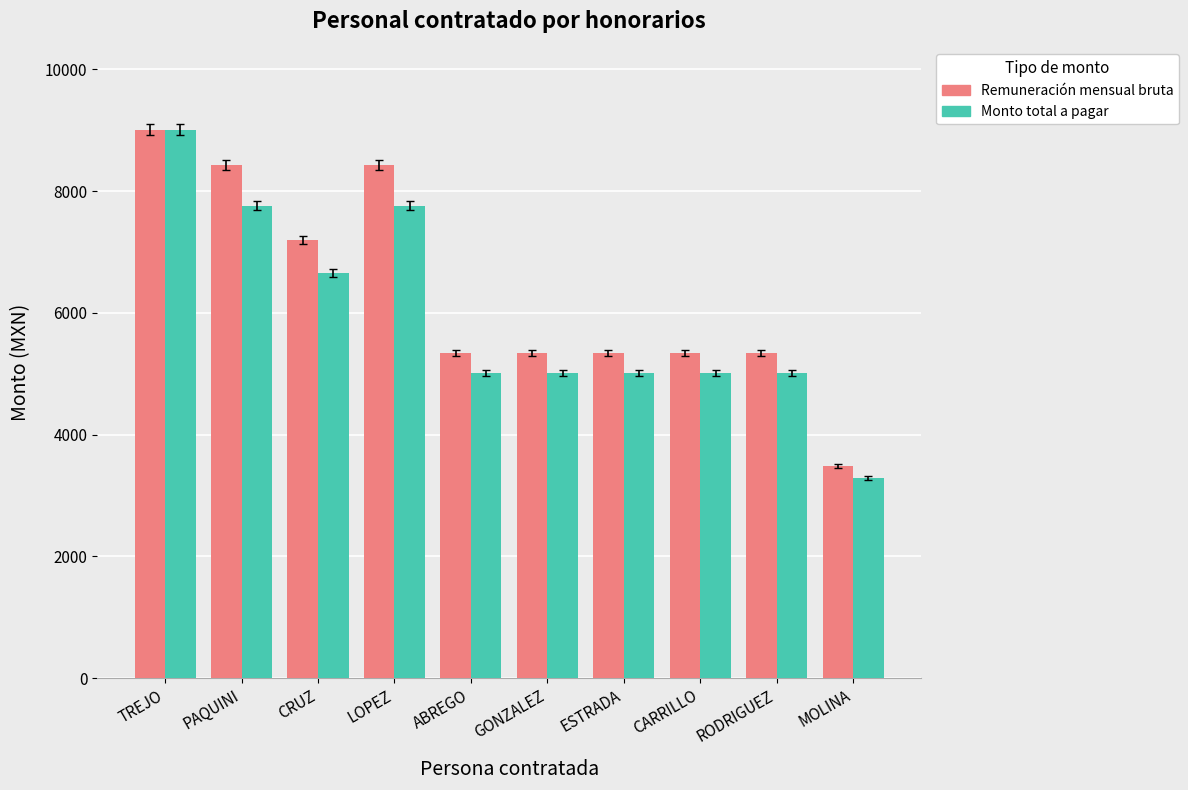

Which series has the largest total across all categories?

Remuneración mensual bruta